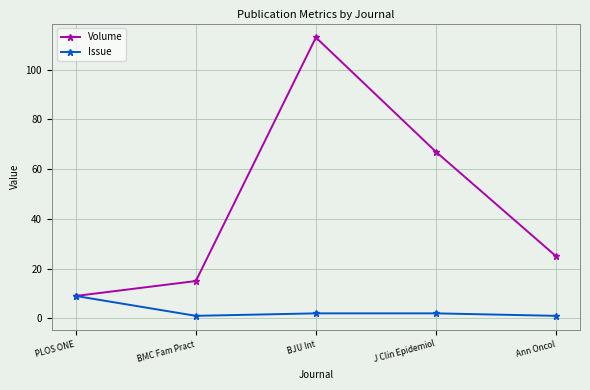

Which series has the widest spread of values?

Volume